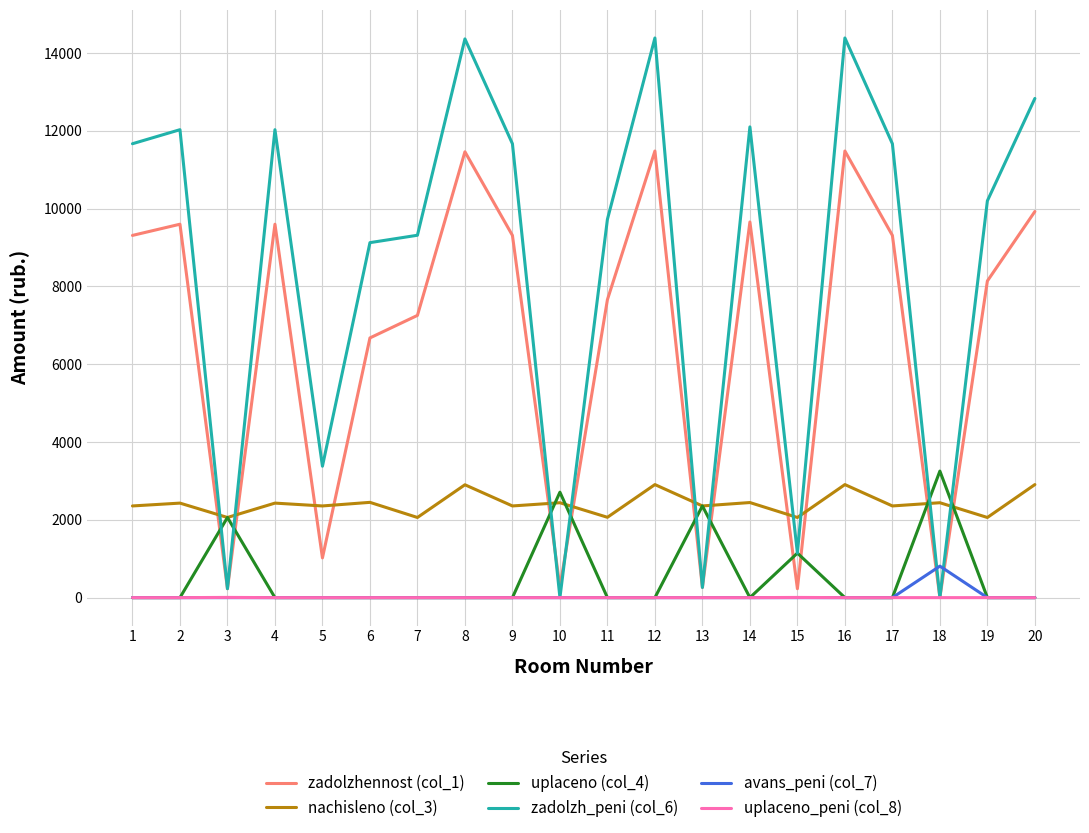

Is the value of nachisleno (col_3) at 1 greater than the value of avans_peni (col_7) at 20?

Yes